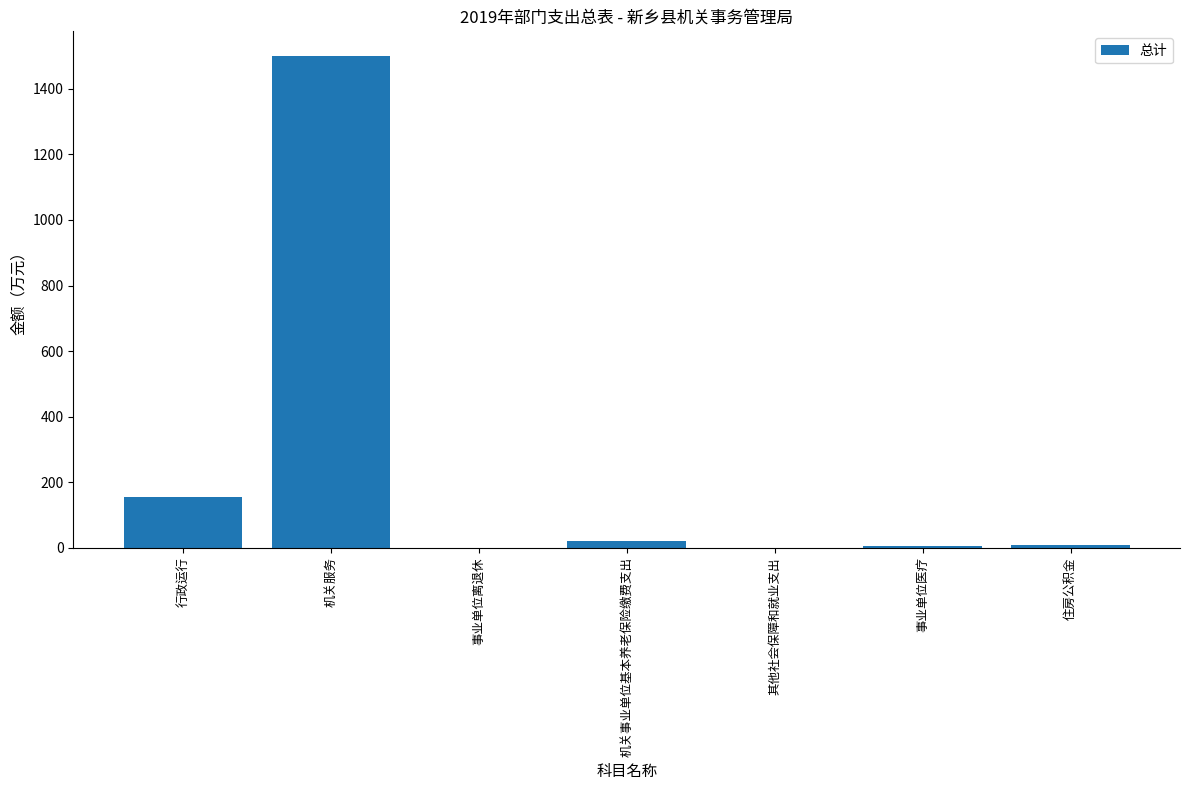

At which label is the value closest to 750?

行政运行